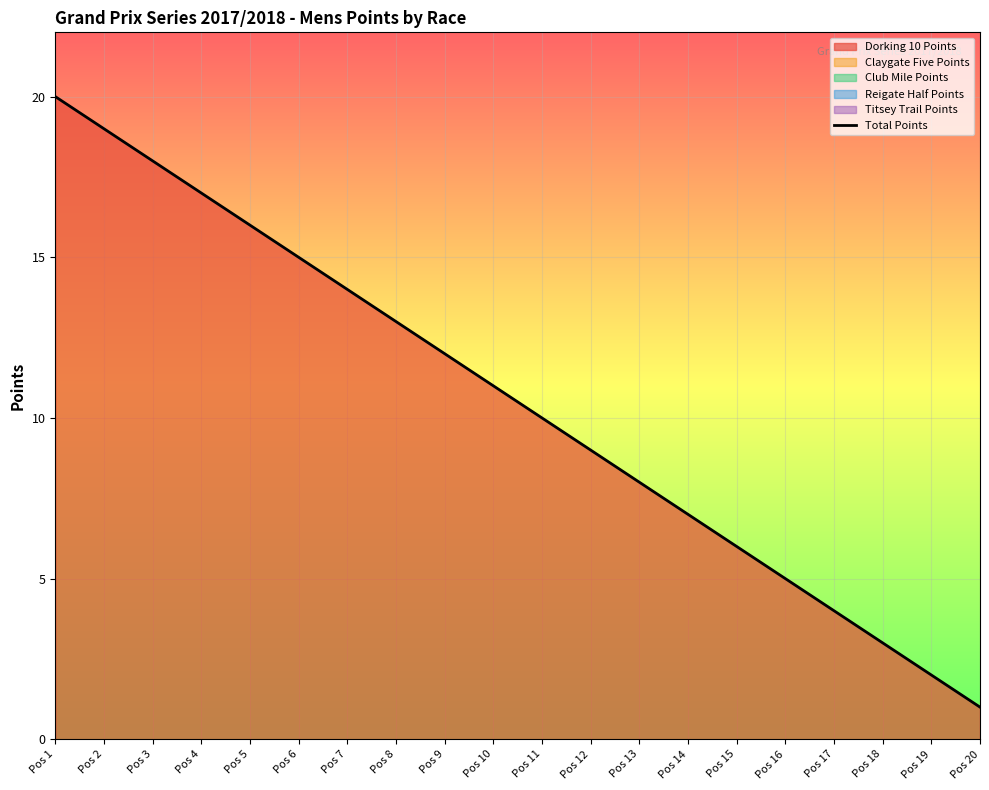

List the labels in order of value, largest first.

Pos 1, Pos 2, Pos 3, Pos 4, Pos 5, Pos 6, Pos 7, Pos 8, Pos 9, Pos 10, Pos 11, Pos 12, Pos 13, Pos 14, Pos 15, Pos 16, Pos 17, Pos 18, Pos 19, Pos 20